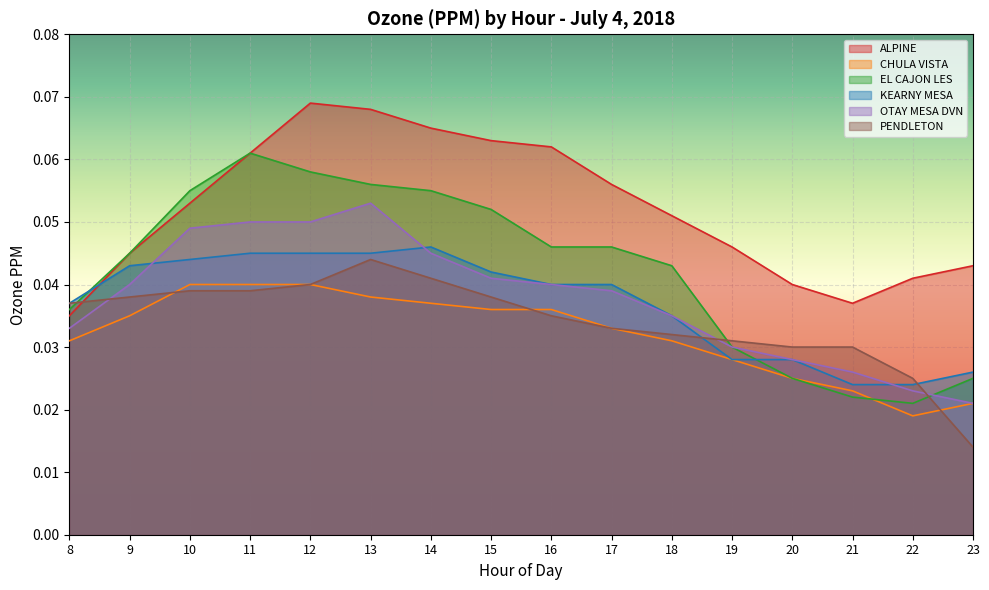

What are all the series names shown in the legend?

ALPINE, CHULA VISTA, EL CAJON LES, KEARNY MESA, OTAY MESA DVN, PENDLETON